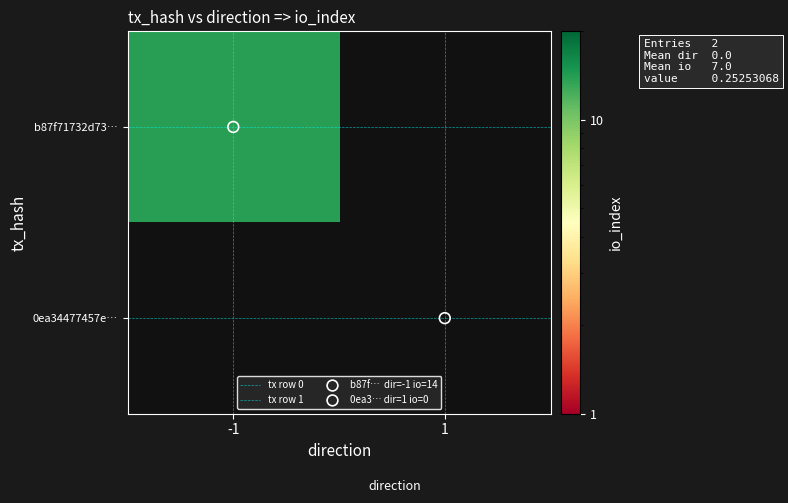

At which label does tx row 1 reach its minimum?

-1